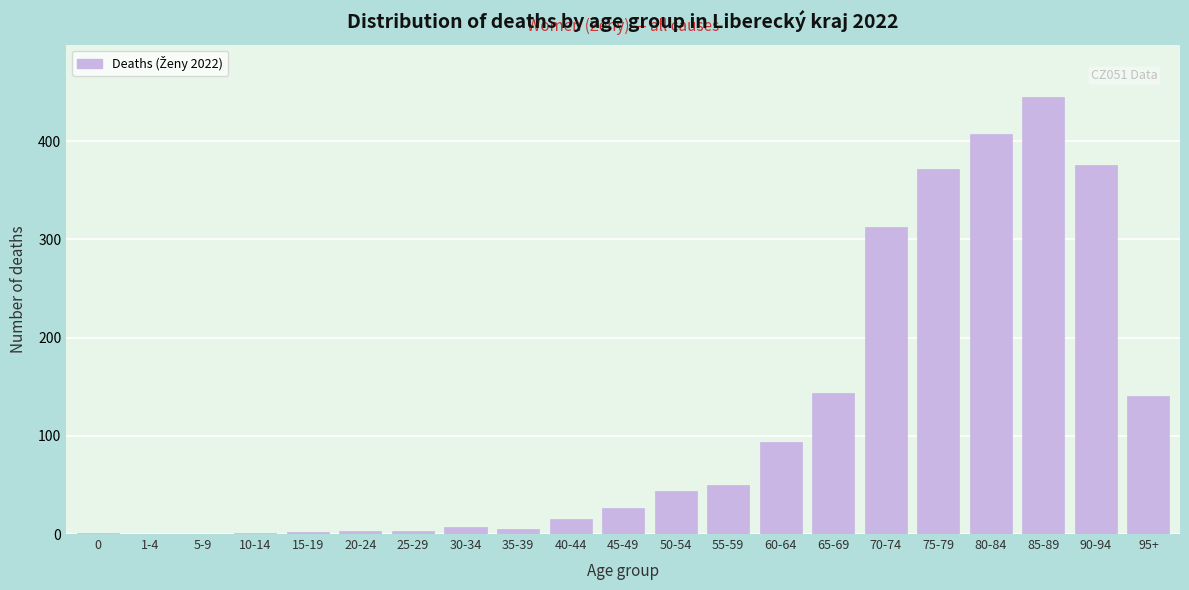

What is the maximum value shown in the chart?

445